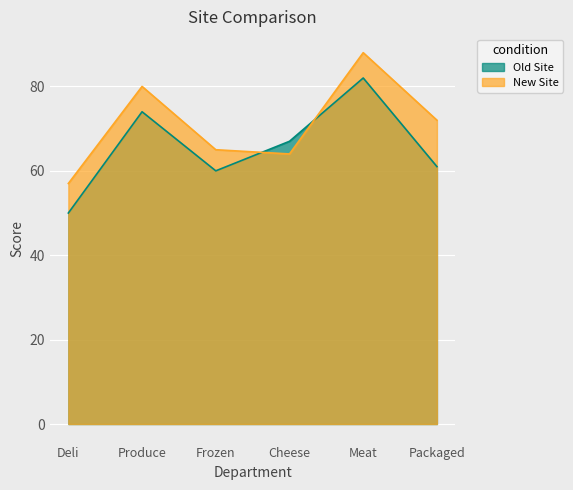

List the labels in order of New Site value, largest first.

Meat, Produce, Packaged, Frozen, Cheese, Deli